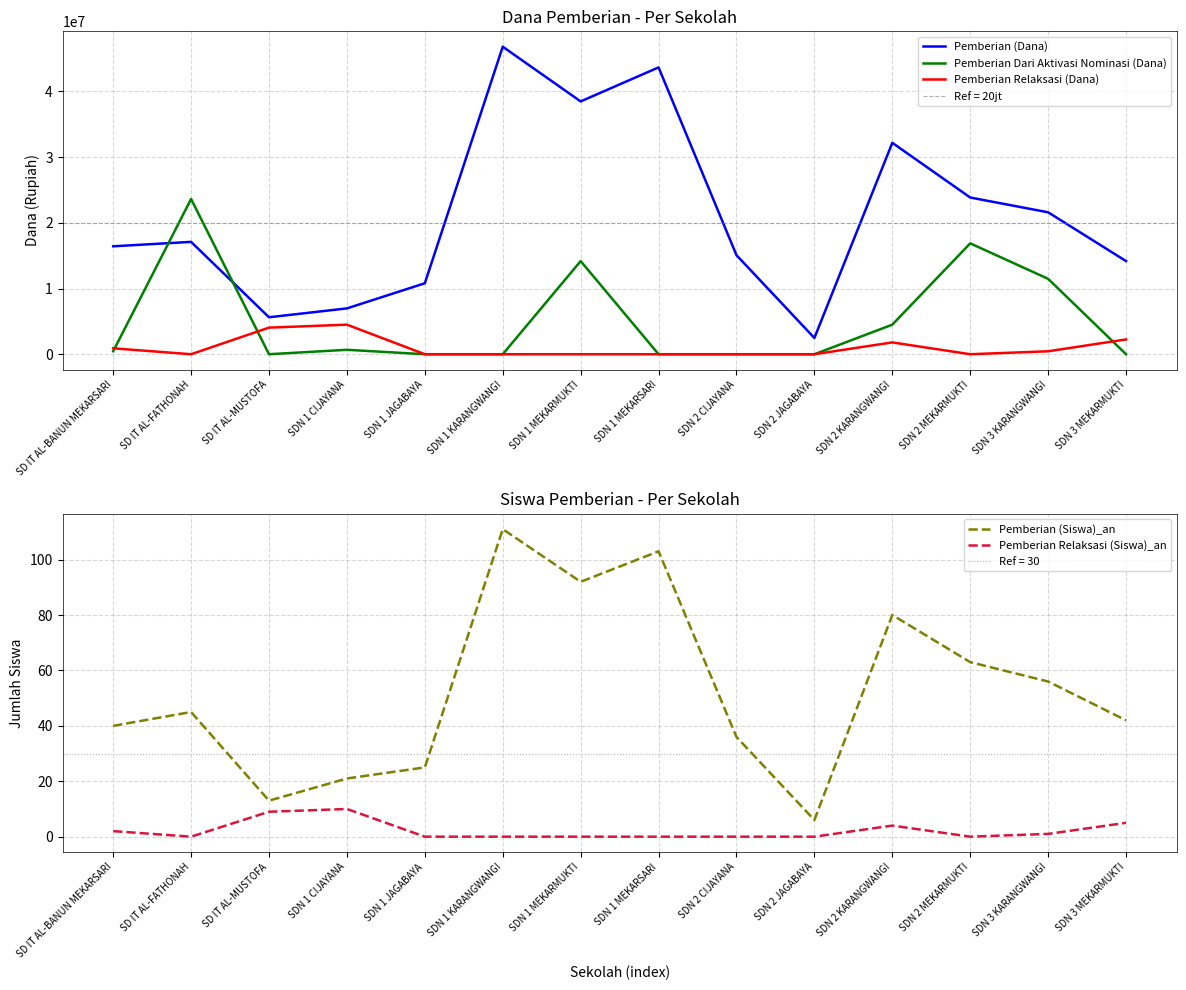

List the series in order of their peak value, lowest first.

Pemberian Relaksasi (Siswa)_an, Pemberian (Siswa)_an, Pemberian Relaksasi (Dana), Pemberian Dari Aktivasi Nominasi (Dana), Pemberian (Dana)